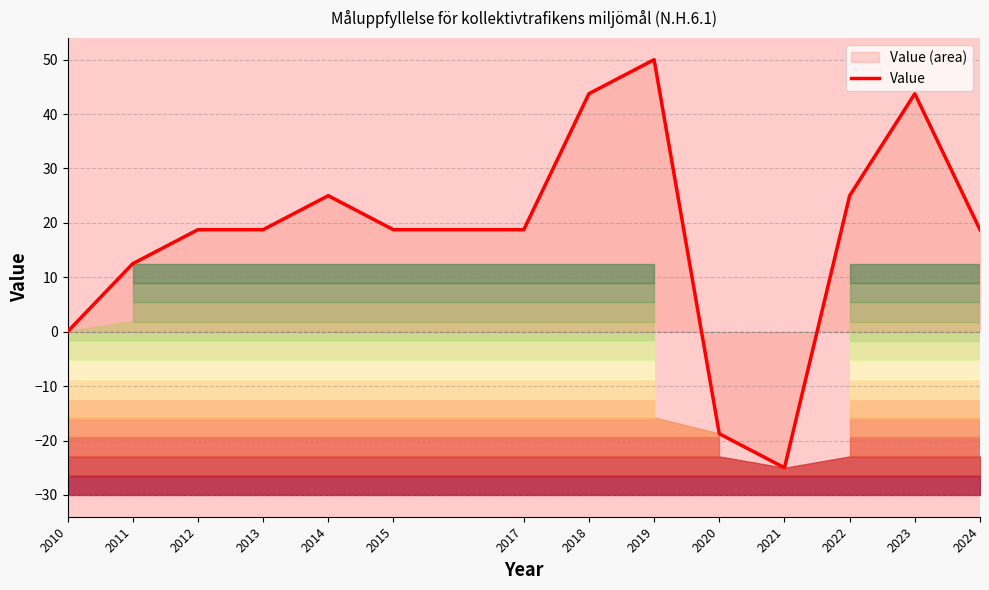

What is the maximum value shown in the chart?

50.0